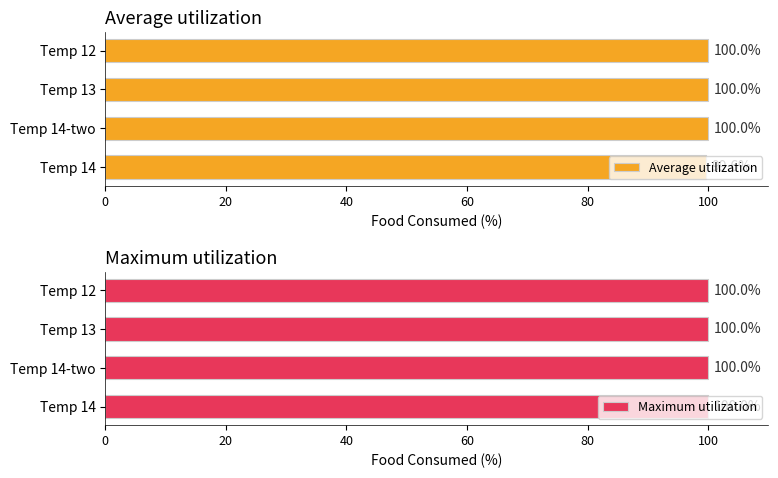

How many Average utilization values are between 100 and 101?

3